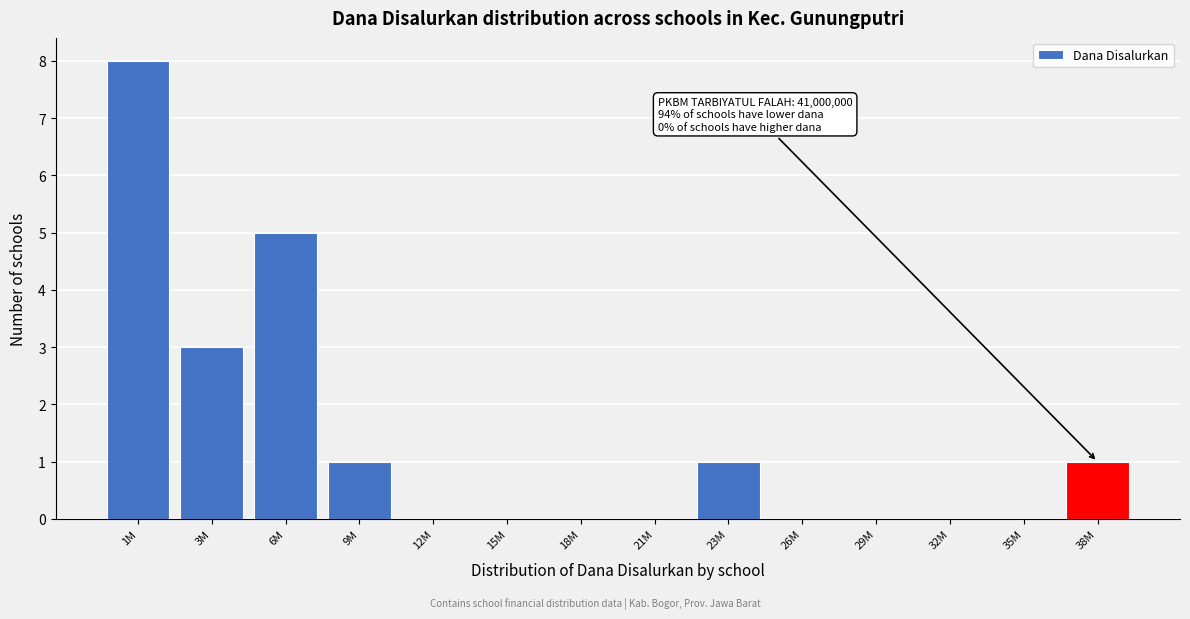

Reading left to right, extract all data points from this chart.

1M=8	3M=3	6M=5	9M=1	12M=0	15M=0	18M=0	21M=0	23M=1	26M=0	29M=0	32M=0	35M=0	38M=1